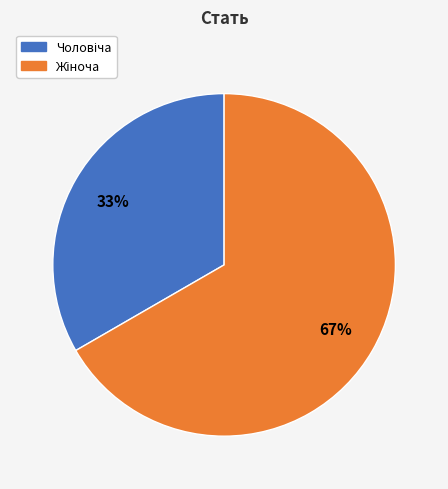

Does any single category account for the majority?

Yes